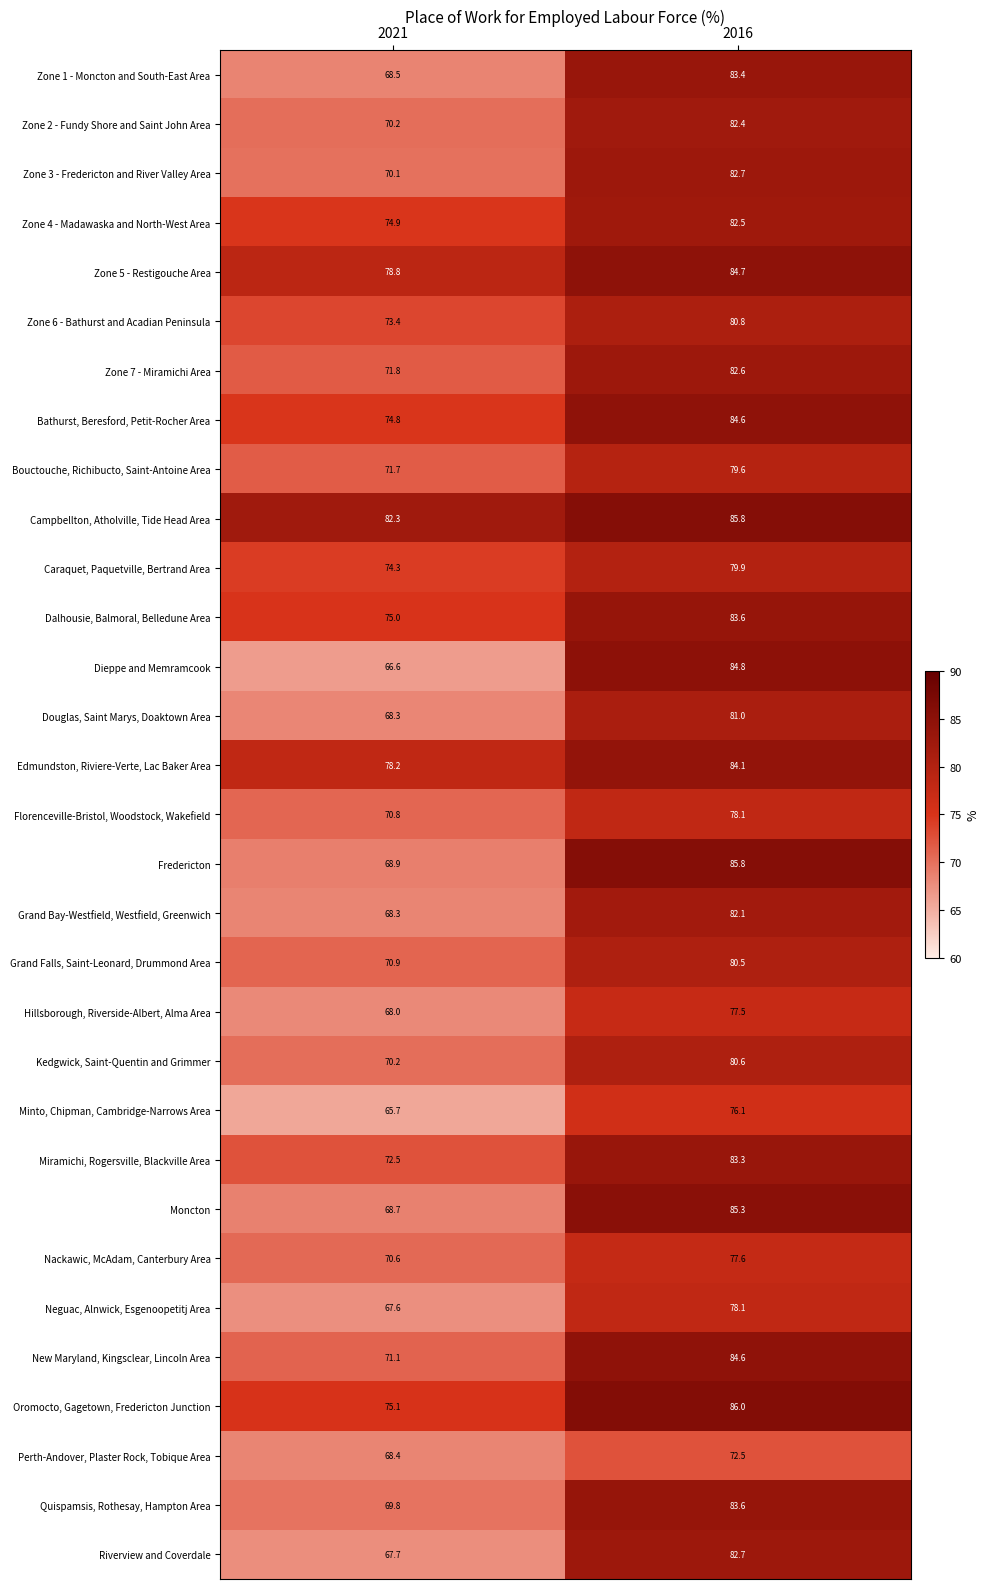

What value does the Riverview and Coverdale series have at 2016?

82.7